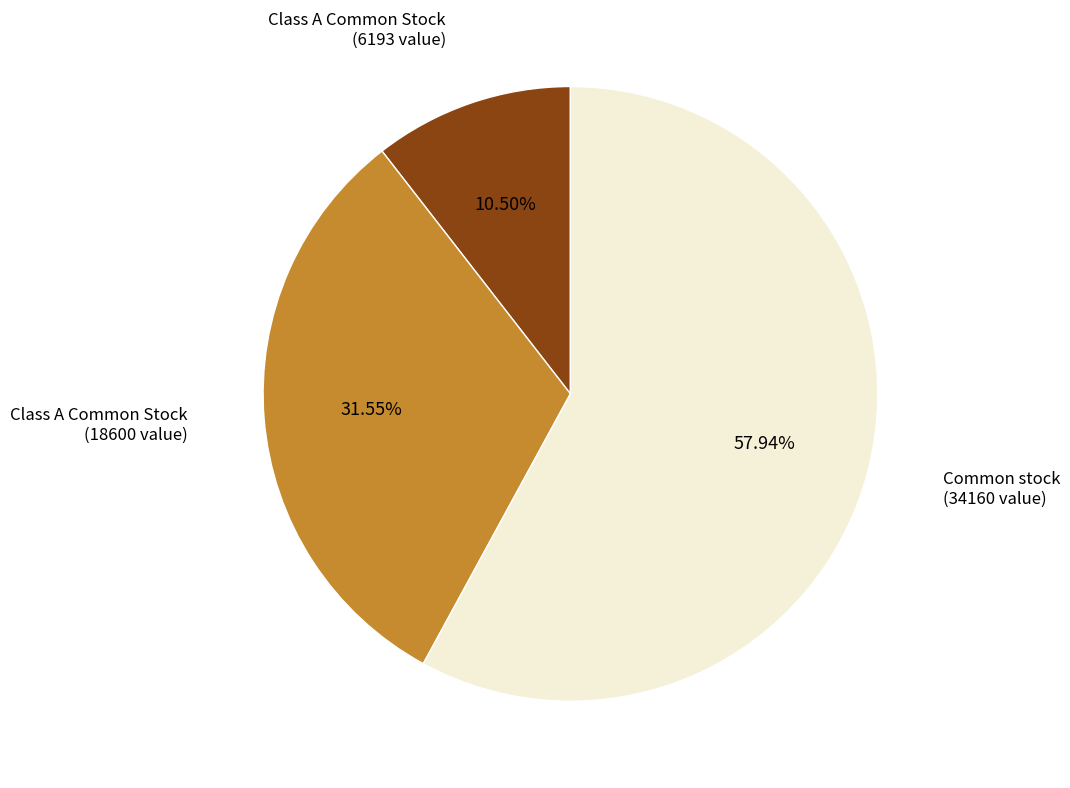

Does any single category account for the majority?

Yes